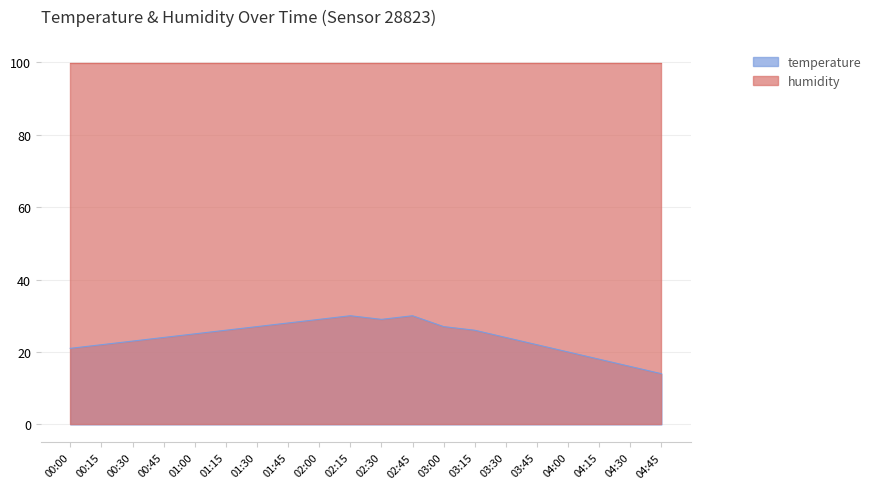

What is the greatest value displayed?

99.9